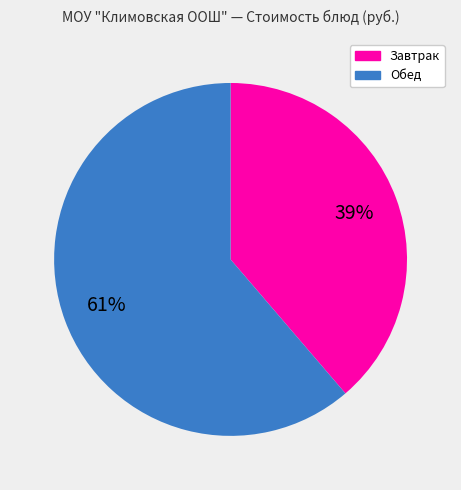

Is the sum of Завтрак and Обед greater than half?

Yes